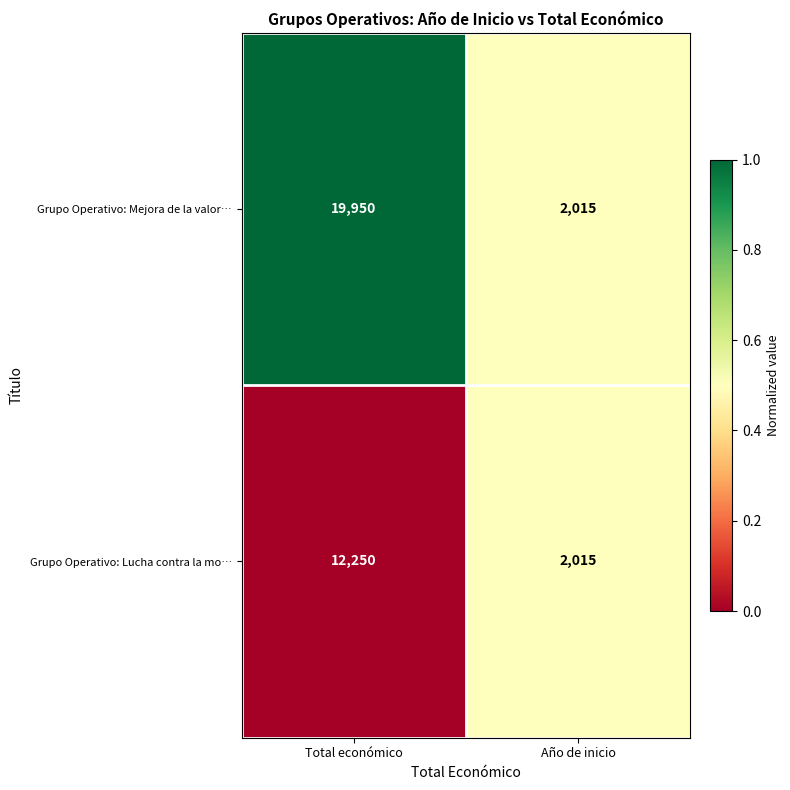

What is the sum of the Grupo Operativo: Mejora de la valor… values at Total económico and Año de inicio?

21965